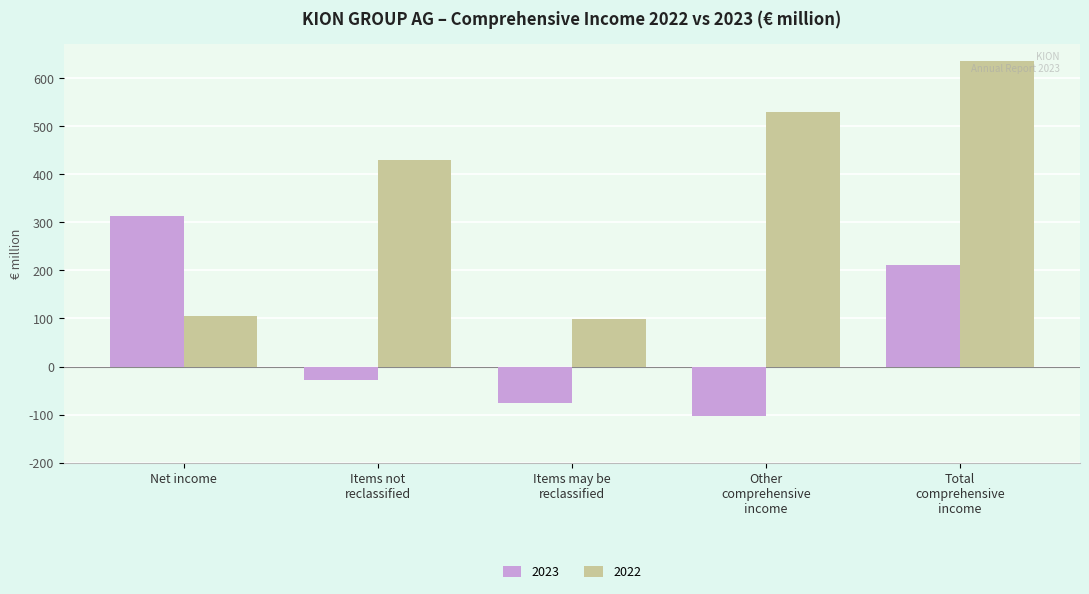

Does the chart contain stacked bars?

No